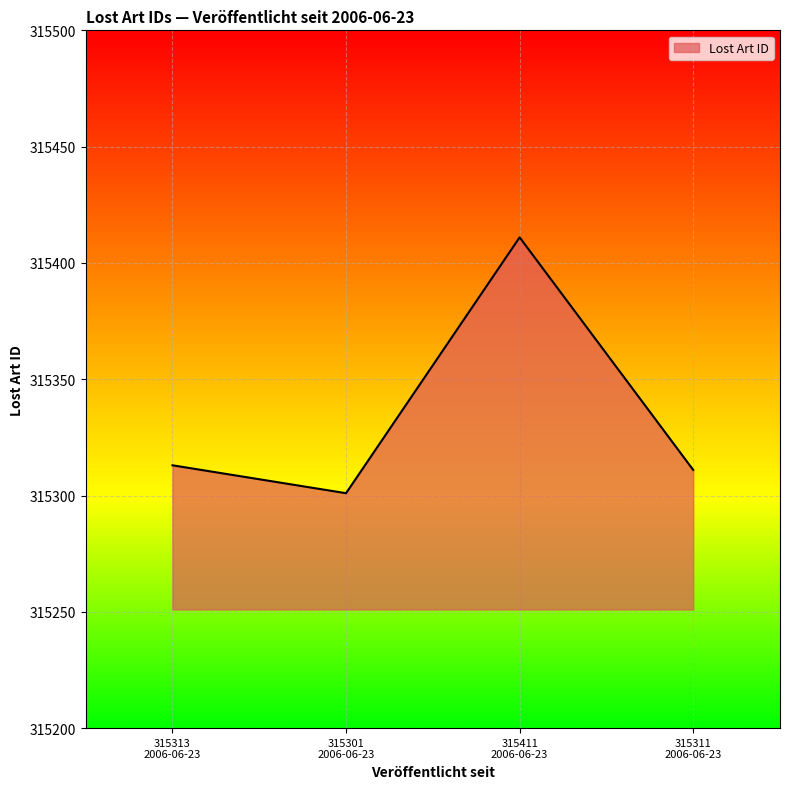

What is the difference between the maximum and minimum values?

110